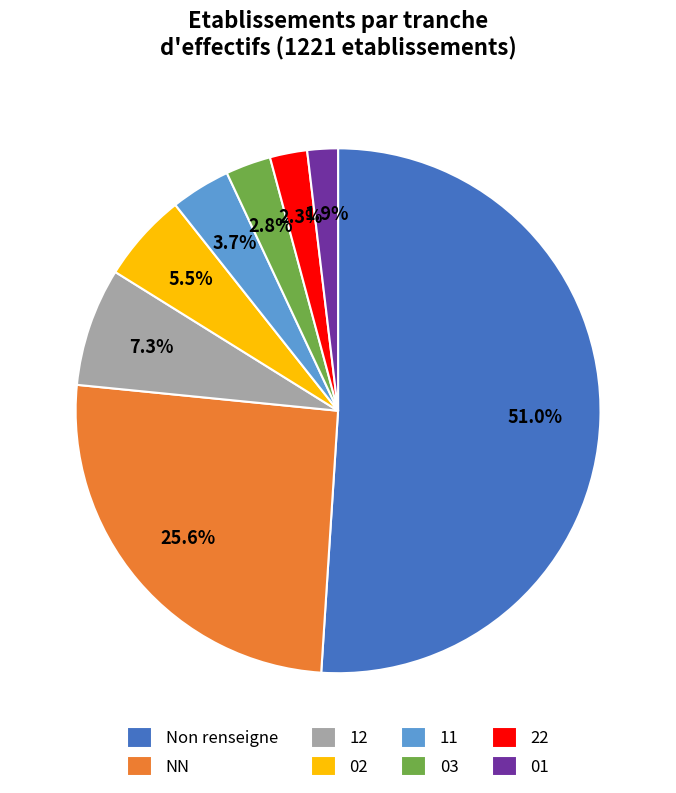

To the nearest percent, what is the average slice percentage?

12%